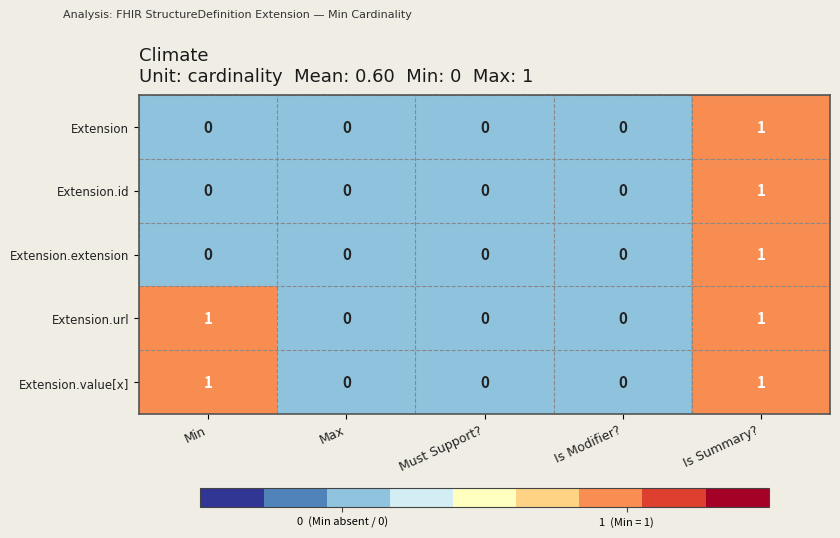

How many series are shown in this chart?

5